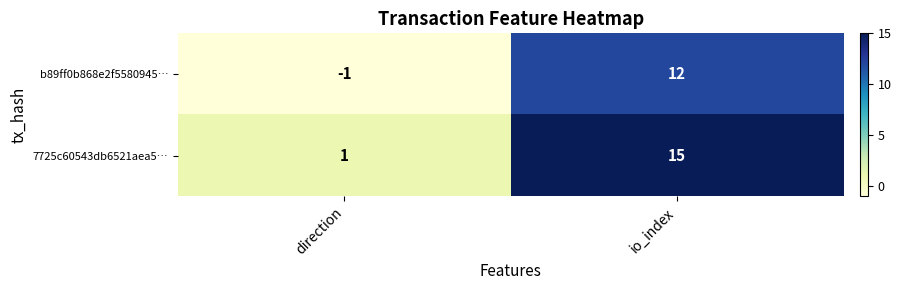

The value of b89ff0b868e2f5580945… at io_index is 20. True or false?

False